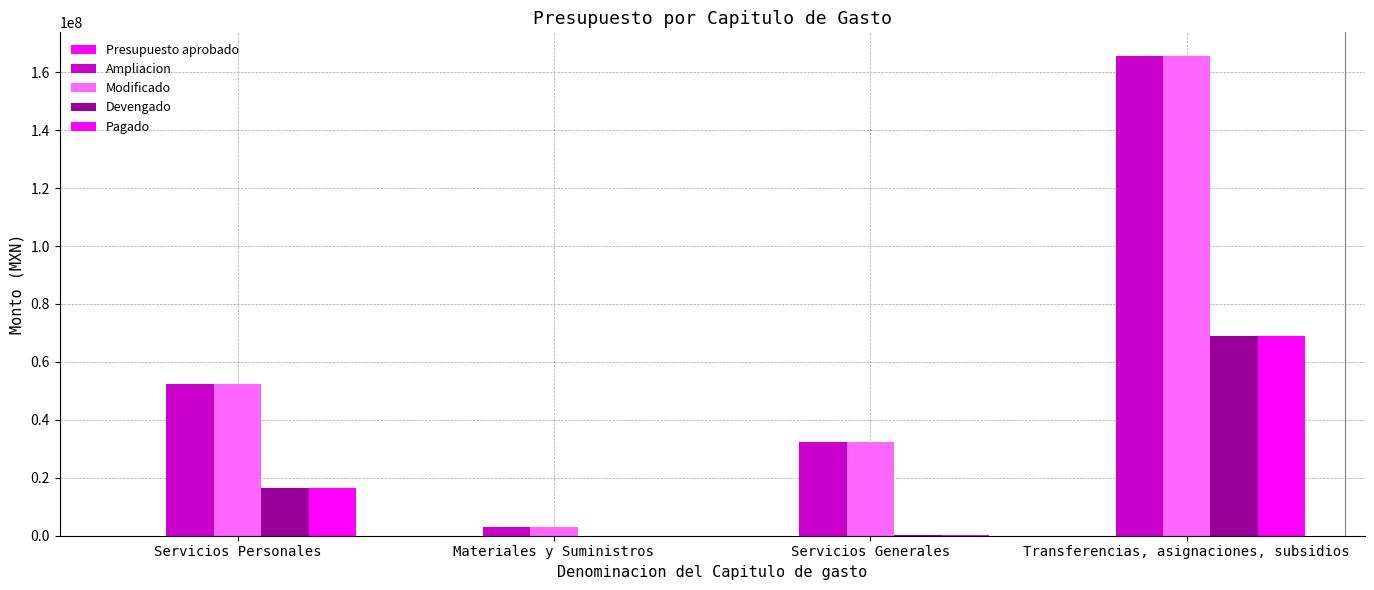

Count the number of data series in this chart.

4